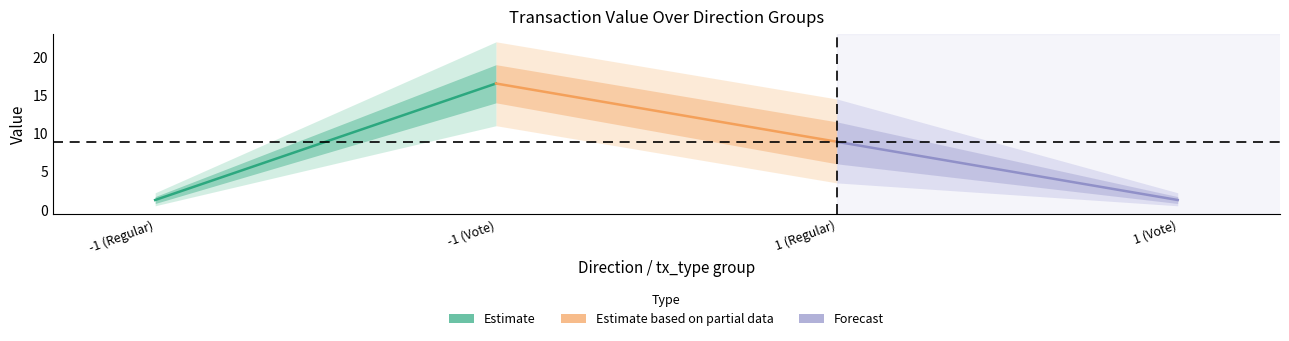

The value of value at 1 (Vote) is 2.2. True or false?

False